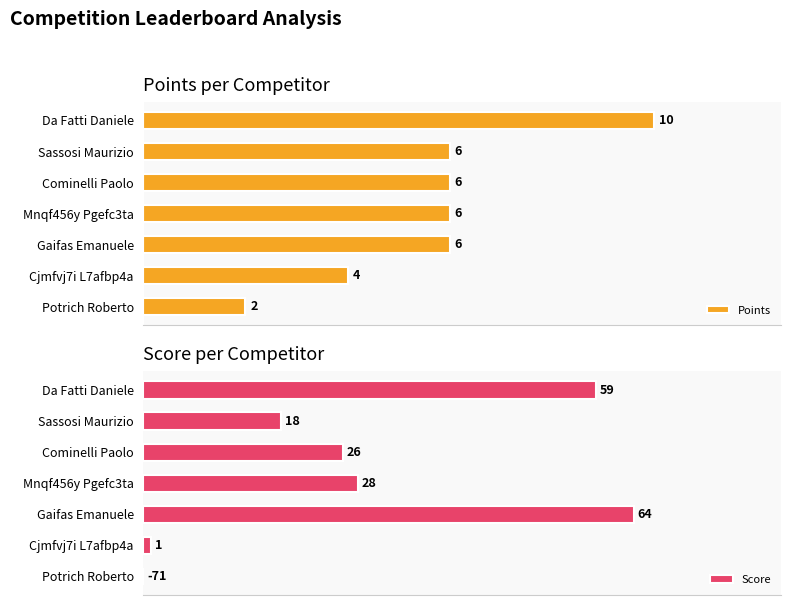

How many bars are there in total?

14